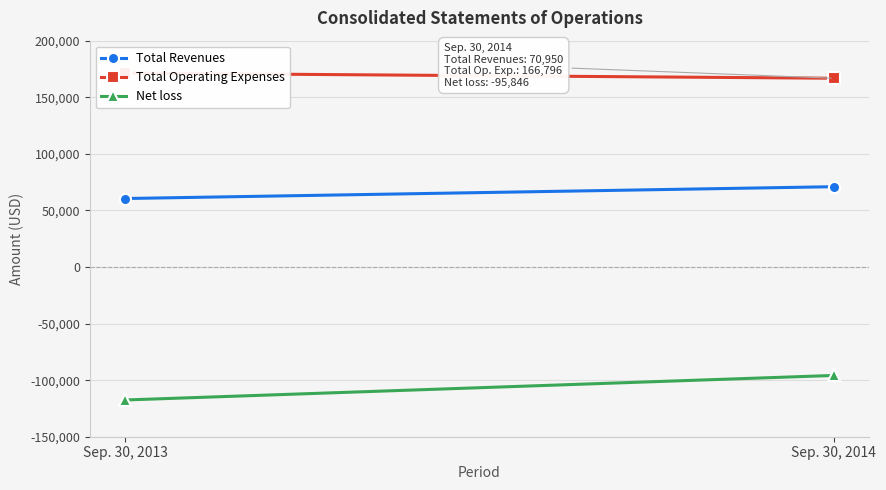

What is the value of the Net loss point at the 2nd from the left?

-95846